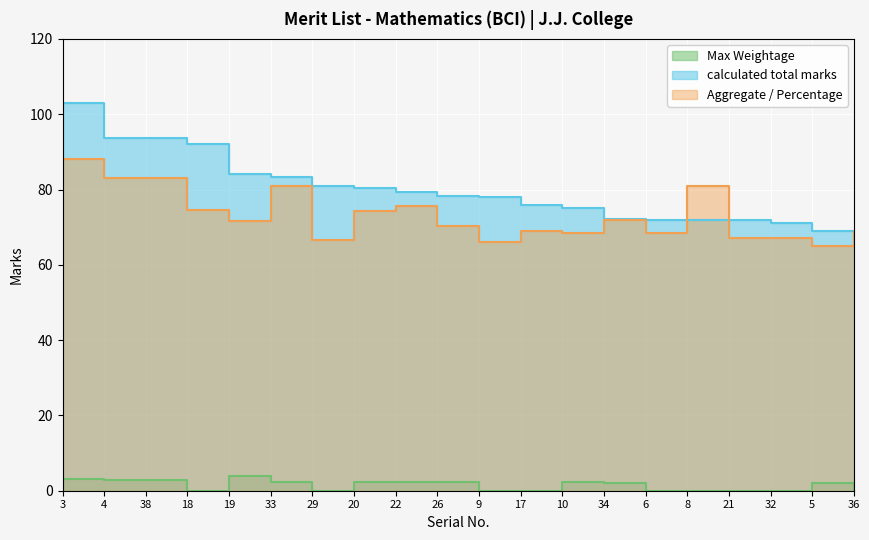

How many distinct data groups are displayed?

3